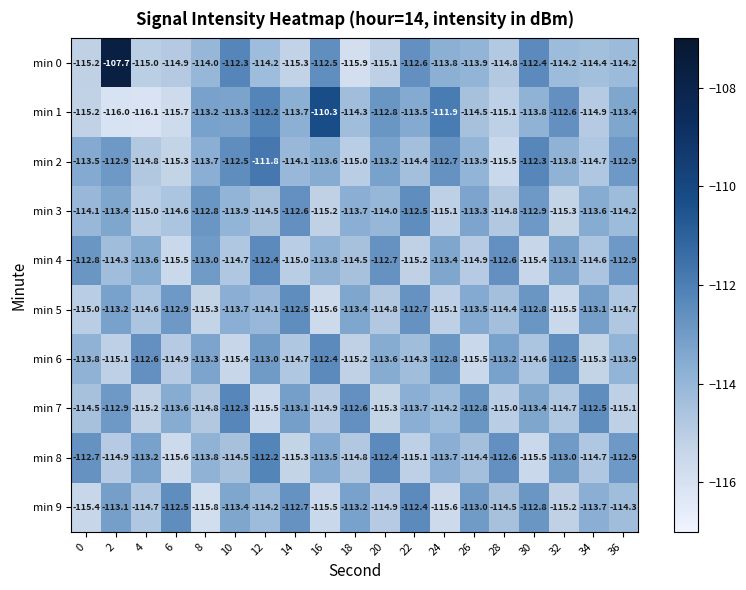

What is the difference between the second highest and minimum values in the min 9 series?

3.3